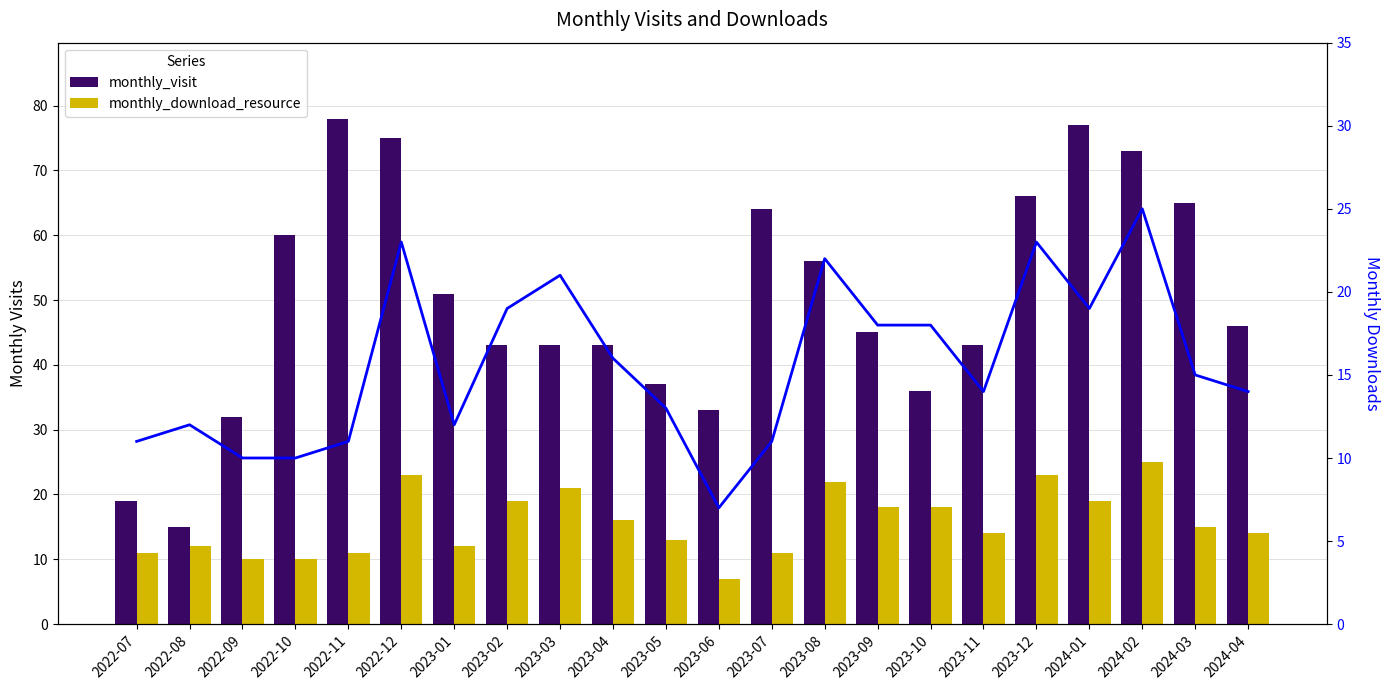

Reading left to right, list all the values displayed in this chart.

monthly_visit: 19	15	32	60	78	75	51	43	43	43	37	33	64	56	45	36	43	66	77	73	65	46
monthly_download_resource: 11	12	10	10	11	23	12	19	21	16	13	7	11	22	18	18	14	23	19	25	15	14
download_trend: 11	12	10	10	11	23	12	19	21	16	13	7	11	22	18	18	14	23	19	25	15	14